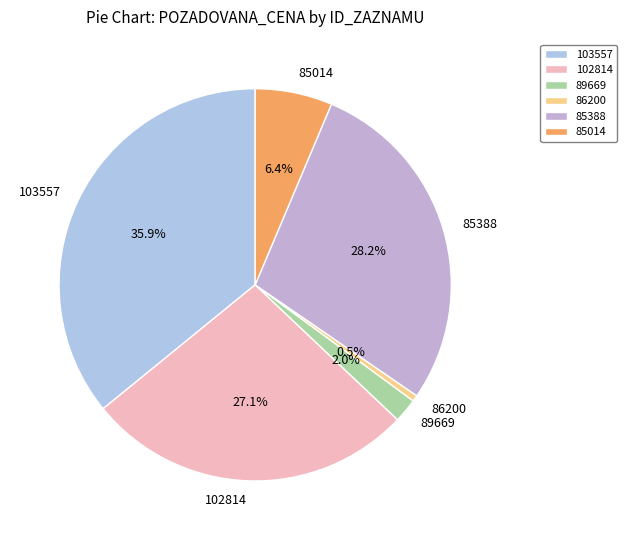

Rank the categories by value from lowest to highest.

86200, 89669, 85014, 102814, 85388, 103557